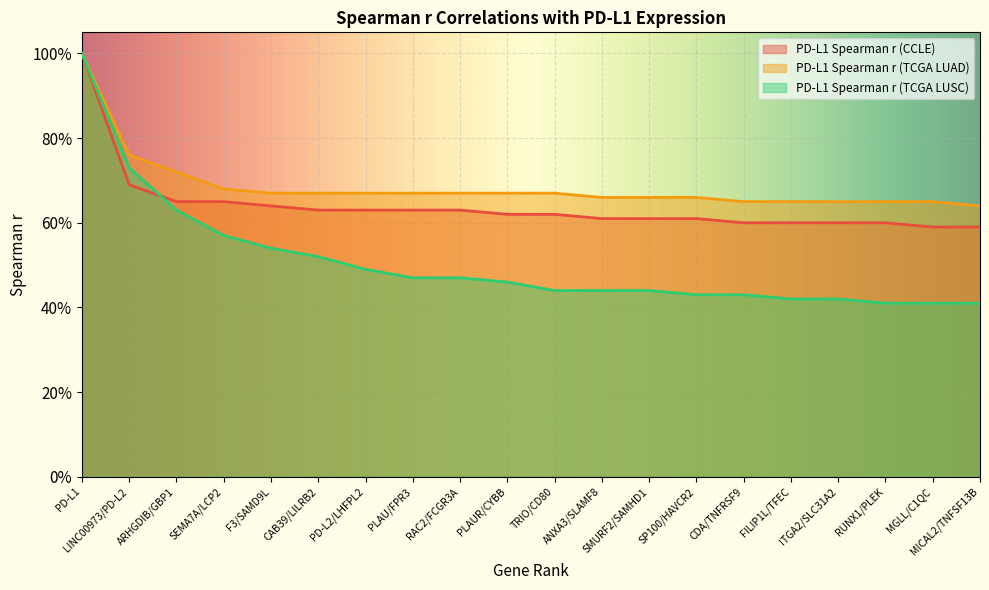

Which category has the highest value in the PD-L1 Spearman r (CCLE) series?

PD-L1